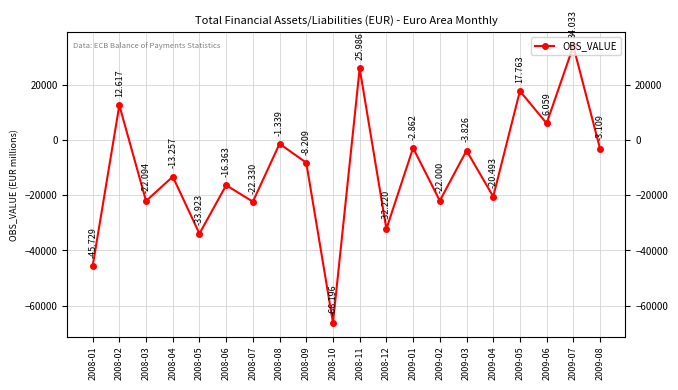

True or false: the data shows -33922.8 at 2008-05.

True